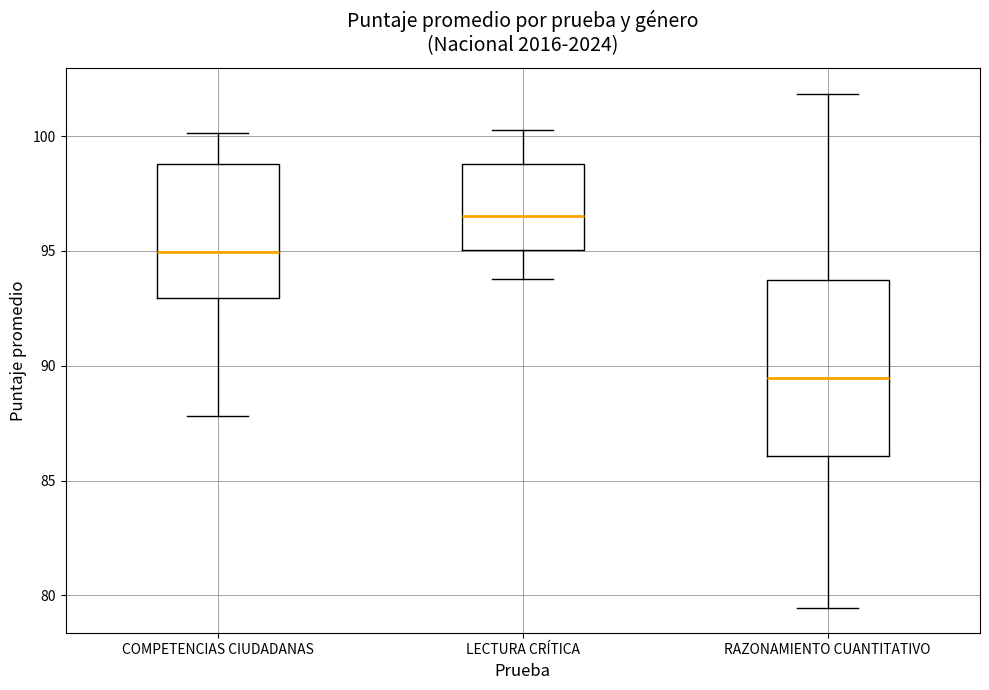

Which box is the tallest, from its lower edge to its upper edge?

RAZONAMIENTO CUANTITATIVO